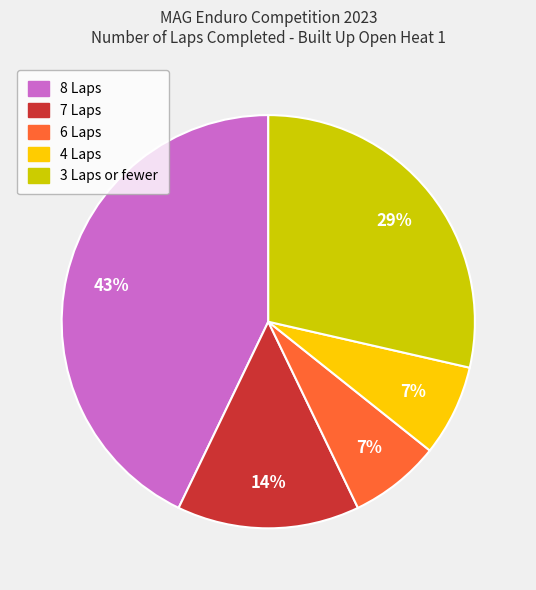

To the nearest percent, what is the average slice percentage?

20%